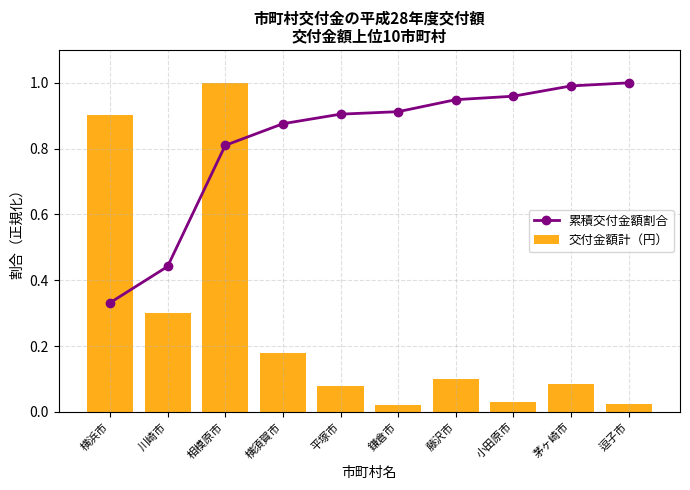

Which series has the widest spread of values?

交付金額計（円）